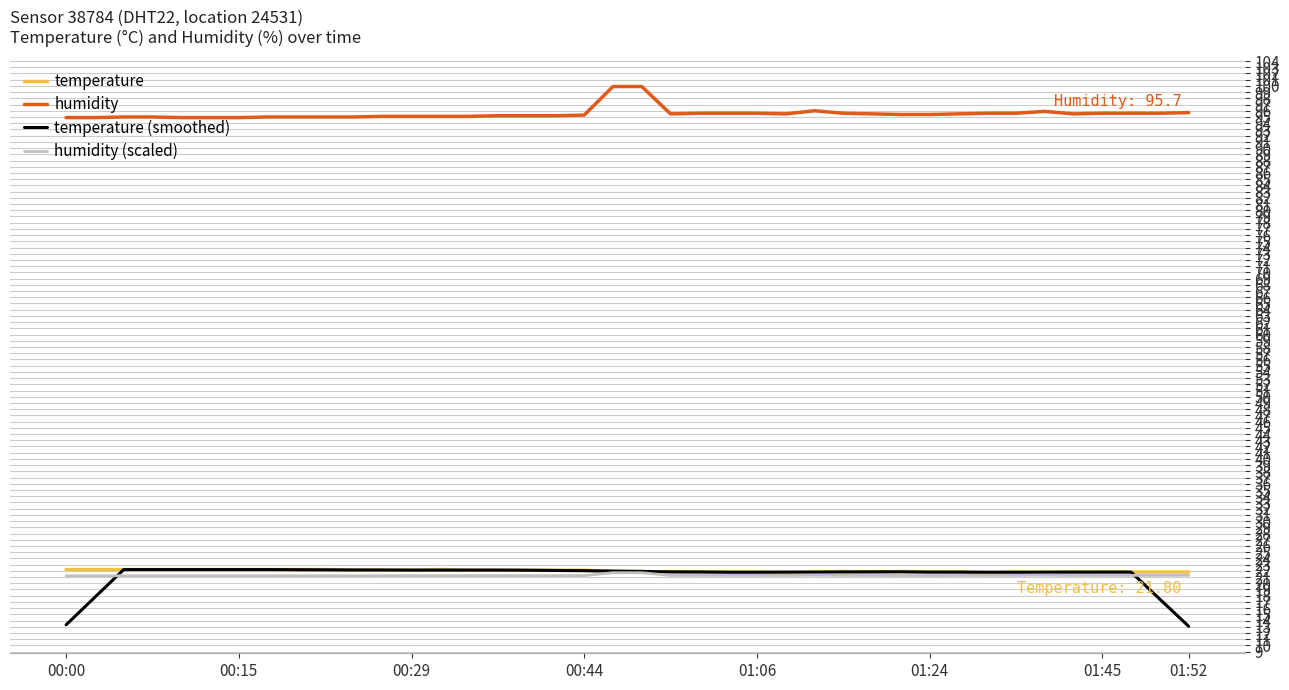

What is the minimum value for humidity?

94.9